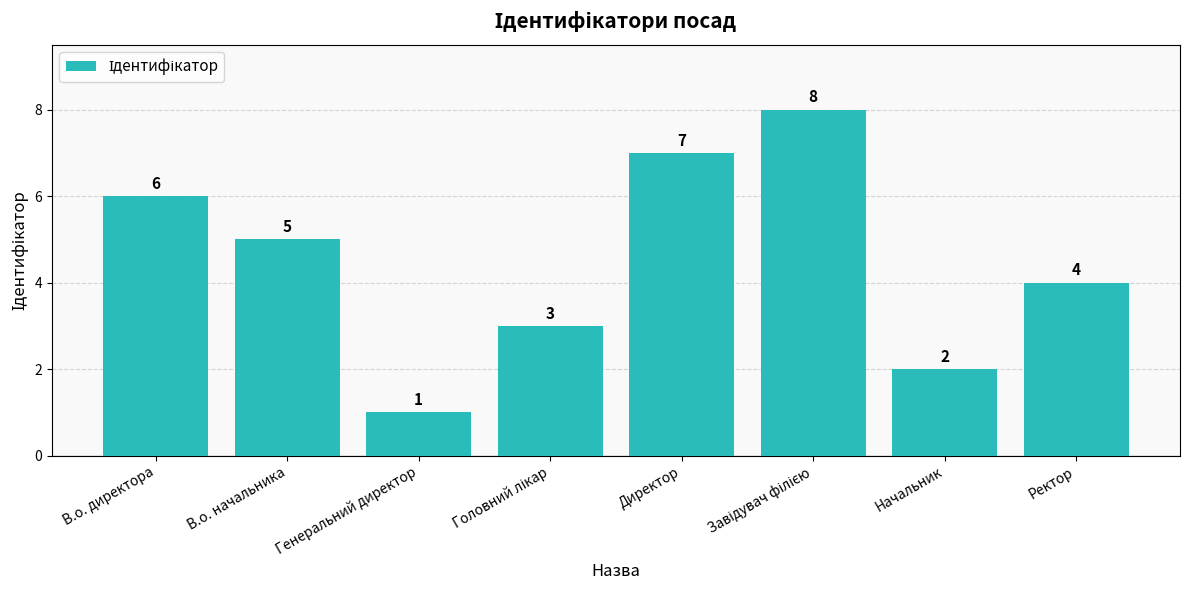

Which category has the lowest value across all series?

Генеральний директор